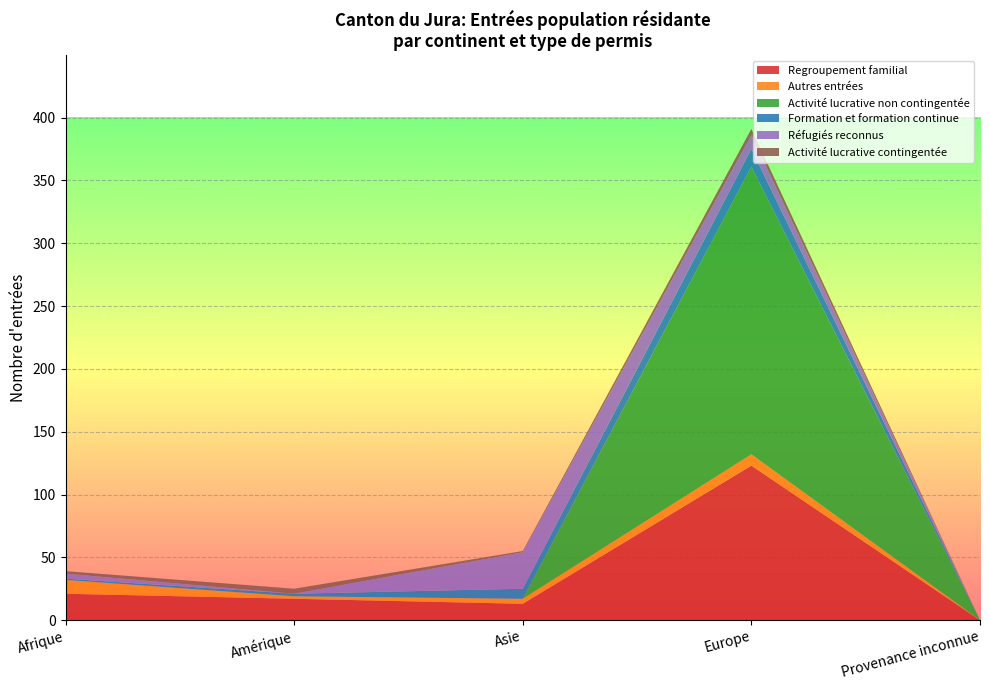

At which label does Regroupement familial reach its minimum?

Provenance inconnue